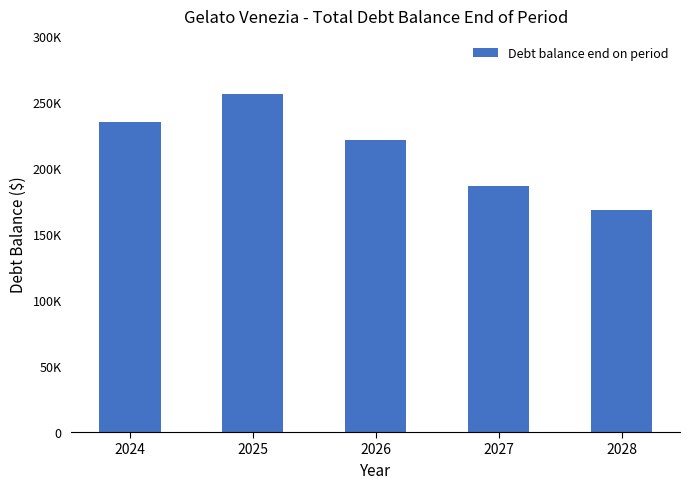

Are the bars horizontal?

No